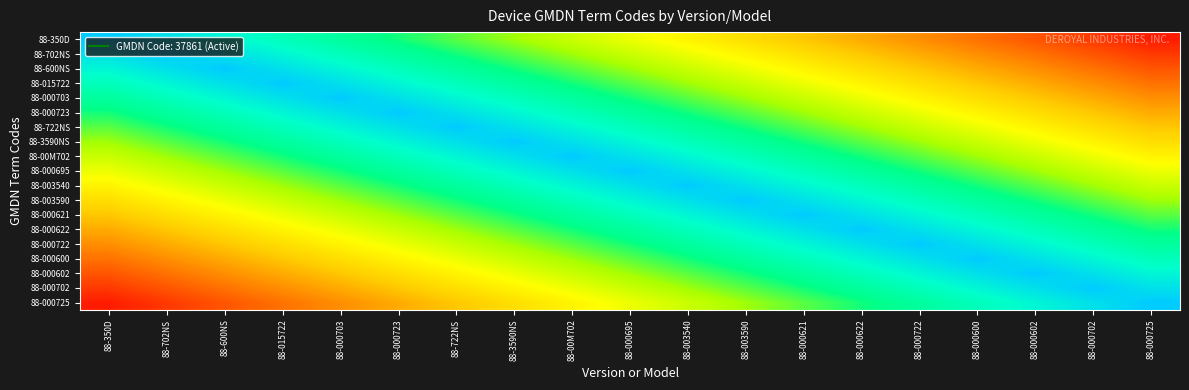

Reading left to right, transcribe all the data shown in this chart.

88-350D: 88-350D=1.0	88-702NS=0.9	88-600NS=0.9	88-015722=0.8	88-000703=0.8	88-000723=0.7	88-722NS=0.7	88-3590NS=0.6	88-00M702=0.6	88-000695=0.5	88-003540=0.5	88-003590=0.4	88-000621=0.4	88-000622=0.3	88-000722=0.3	88-000600=0.2	88-000602=0.2	88-000702=0.1	88-000725=0.1
88-702NS: 88-350D=0.9	88-702NS=1.0	88-600NS=0.9	88-015722=0.9	88-000703=0.8	88-000723=0.8	88-722NS=0.7	88-3590NS=0.7	88-00M702=0.6	88-000695=0.6	88-003540=0.5	88-003590=0.5	88-000621=0.4	88-000622=0.4	88-000722=0.3	88-000600=0.3	88-000602=0.2	88-000702=0.2	88-000725=0.1
88-600NS: 88-350D=0.9	88-702NS=0.9	88-600NS=1.0	88-015722=0.9	88-000703=0.9	88-000723=0.8	88-722NS=0.8	88-3590NS=0.7	88-00M702=0.7	88-000695=0.6	88-003540=0.6	88-003590=0.5	88-000621=0.5	88-000622=0.4	88-000722=0.4	88-000600=0.3	88-000602=0.3	88-000702=0.2	88-000725=0.2
88-015722: 88-350D=0.8	88-702NS=0.9	88-600NS=0.9	88-015722=1.0	88-000703=0.9	88-000723=0.9	88-722NS=0.8	88-3590NS=0.8	88-00M702=0.7	88-000695=0.7	88-003540=0.6	88-003590=0.6	88-000621=0.5	88-000622=0.5	88-000722=0.4	88-000600=0.4	88-000602=0.3	88-000702=0.3	88-000725=0.2
88-000703: 88-350D=0.8	88-702NS=0.8	88-600NS=0.9	88-015722=0.9	88-000703=1.0	88-000723=0.9	88-722NS=0.9	88-3590NS=0.8	88-00M702=0.8	88-000695=0.7	88-003540=0.7	88-003590=0.6	88-000621=0.6	88-000622=0.5	88-000722=0.5	88-000600=0.4	88-000602=0.4	88-000702=0.3	88-000725=0.3
88-000723: 88-350D=0.7	88-702NS=0.8	88-600NS=0.8	88-015722=0.9	88-000703=0.9	88-000723=1.0	88-722NS=0.9	88-3590NS=0.9	88-00M702=0.8	88-000695=0.8	88-003540=0.7	88-003590=0.7	88-000621=0.6	88-000622=0.6	88-000722=0.5	88-000600=0.5	88-000602=0.4	88-000702=0.4	88-000725=0.3
88-722NS: 88-350D=0.7	88-702NS=0.7	88-600NS=0.8	88-015722=0.8	88-000703=0.9	88-000723=0.9	88-722NS=1.0	88-3590NS=0.9	88-00M702=0.9	88-000695=0.8	88-003540=0.8	88-003590=0.7	88-000621=0.7	88-000622=0.6	88-000722=0.6	88-000600=0.5	88-000602=0.5	88-000702=0.4	88-000725=0.4
88-3590NS: 88-350D=0.6	88-702NS=0.7	88-600NS=0.7	88-015722=0.8	88-000703=0.8	88-000723=0.9	88-722NS=0.9	88-3590NS=1.0	88-00M702=0.9	88-000695=0.9	88-003540=0.8	88-003590=0.8	88-000621=0.7	88-000622=0.7	88-000722=0.6	88-000600=0.6	88-000602=0.5	88-000702=0.5	88-000725=0.4
88-00M702: 88-350D=0.6	88-702NS=0.6	88-600NS=0.7	88-015722=0.7	88-000703=0.8	88-000723=0.8	88-722NS=0.9	88-3590NS=0.9	88-00M702=1.0	88-000695=0.9	88-003540=0.9	88-003590=0.8	88-000621=0.8	88-000622=0.7	88-000722=0.7	88-000600=0.6	88-000602=0.6	88-000702=0.5	88-000725=0.5
88-000695: 88-350D=0.5	88-702NS=0.6	88-600NS=0.6	88-015722=0.7	88-000703=0.7	88-000723=0.8	88-722NS=0.8	88-3590NS=0.9	88-00M702=0.9	88-000695=1.0	88-003540=0.9	88-003590=0.9	88-000621=0.8	88-000622=0.8	88-000722=0.7	88-000600=0.7	88-000602=0.6	88-000702=0.6	88-000725=0.5
88-003540: 88-350D=0.5	88-702NS=0.5	88-600NS=0.6	88-015722=0.6	88-000703=0.7	88-000723=0.7	88-722NS=0.8	88-3590NS=0.8	88-00M702=0.9	88-000695=0.9	88-003540=1.0	88-003590=0.9	88-000621=0.9	88-000622=0.8	88-000722=0.8	88-000600=0.7	88-000602=0.7	88-000702=0.6	88-000725=0.6
88-003590: 88-350D=0.4	88-702NS=0.5	88-600NS=0.5	88-015722=0.6	88-000703=0.6	88-000723=0.7	88-722NS=0.7	88-3590NS=0.8	88-00M702=0.8	88-000695=0.9	88-003540=0.9	88-003590=1.0	88-000621=0.9	88-000622=0.9	88-000722=0.8	88-000600=0.8	88-000602=0.7	88-000702=0.7	88-000725=0.6
88-000621: 88-350D=0.4	88-702NS=0.4	88-600NS=0.5	88-015722=0.5	88-000703=0.6	88-000723=0.6	88-722NS=0.7	88-3590NS=0.7	88-00M702=0.8	88-000695=0.8	88-003540=0.9	88-003590=0.9	88-000621=1.0	88-000622=0.9	88-000722=0.9	88-000600=0.8	88-000602=0.8	88-000702=0.7	88-000725=0.7
88-000622: 88-350D=0.3	88-702NS=0.4	88-600NS=0.4	88-015722=0.5	88-000703=0.5	88-000723=0.6	88-722NS=0.6	88-3590NS=0.7	88-00M702=0.7	88-000695=0.8	88-003540=0.8	88-003590=0.9	88-000621=0.9	88-000622=1.0	88-000722=0.9	88-000600=0.9	88-000602=0.8	88-000702=0.8	88-000725=0.7
88-000722: 88-350D=0.3	88-702NS=0.3	88-600NS=0.4	88-015722=0.4	88-000703=0.5	88-000723=0.5	88-722NS=0.6	88-3590NS=0.6	88-00M702=0.7	88-000695=0.7	88-003540=0.8	88-003590=0.8	88-000621=0.9	88-000622=0.9	88-000722=1.0	88-000600=0.9	88-000602=0.9	88-000702=0.8	88-000725=0.8
88-000600: 88-350D=0.2	88-702NS=0.3	88-600NS=0.3	88-015722=0.4	88-000703=0.4	88-000723=0.5	88-722NS=0.5	88-3590NS=0.6	88-00M702=0.6	88-000695=0.7	88-003540=0.7	88-003590=0.8	88-000621=0.8	88-000622=0.9	88-000722=0.9	88-000600=1.0	88-000602=0.9	88-000702=0.9	88-000725=0.8
88-000602: 88-350D=0.2	88-702NS=0.2	88-600NS=0.3	88-015722=0.3	88-000703=0.4	88-000723=0.4	88-722NS=0.5	88-3590NS=0.5	88-00M702=0.6	88-000695=0.6	88-003540=0.7	88-003590=0.7	88-000621=0.8	88-000622=0.8	88-000722=0.9	88-000600=0.9	88-000602=1.0	88-000702=0.9	88-000725=0.9
88-000702: 88-350D=0.1	88-702NS=0.2	88-600NS=0.2	88-015722=0.3	88-000703=0.3	88-000723=0.4	88-722NS=0.4	88-3590NS=0.5	88-00M702=0.5	88-000695=0.6	88-003540=0.6	88-003590=0.7	88-000621=0.7	88-000622=0.8	88-000722=0.8	88-000600=0.9	88-000602=0.9	88-000702=1.0	88-000725=0.9
88-000725: 88-350D=0.1	88-702NS=0.1	88-600NS=0.2	88-015722=0.2	88-000703=0.3	88-000723=0.3	88-722NS=0.4	88-3590NS=0.4	88-00M702=0.5	88-000695=0.5	88-003540=0.6	88-003590=0.6	88-000621=0.7	88-000622=0.7	88-000722=0.8	88-000600=0.8	88-000602=0.9	88-000702=0.9	88-000725=1.0